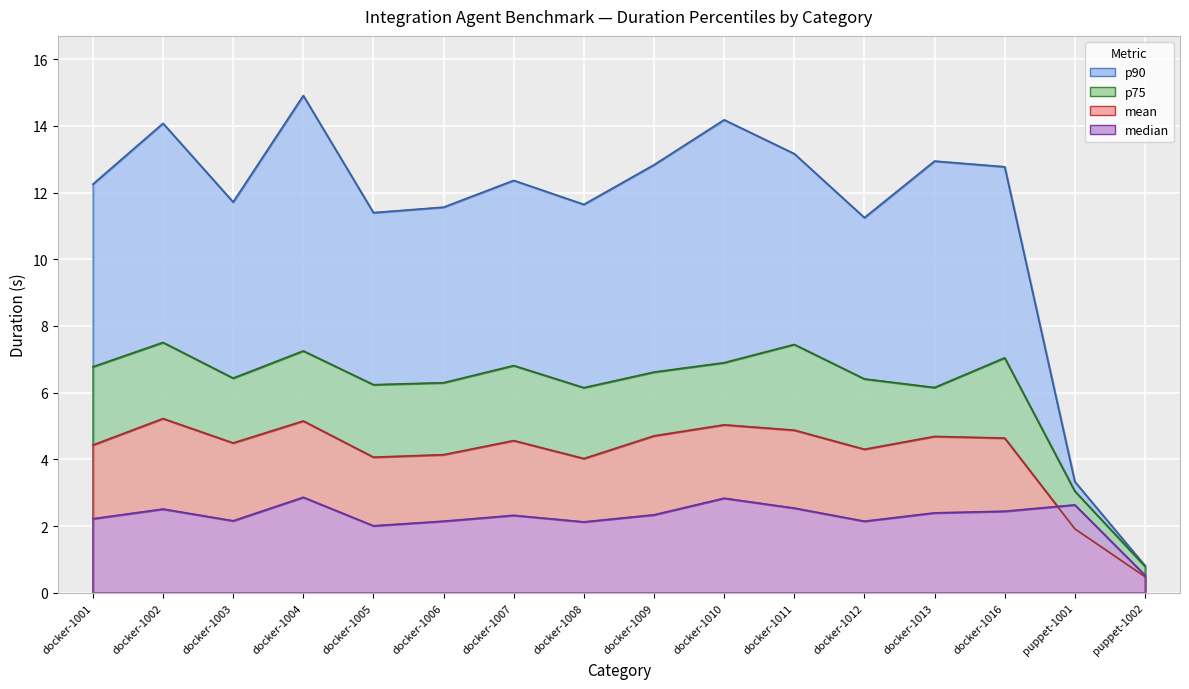

Is the value of mean at puppet-1002 greater than the value of median at docker-1007?

No